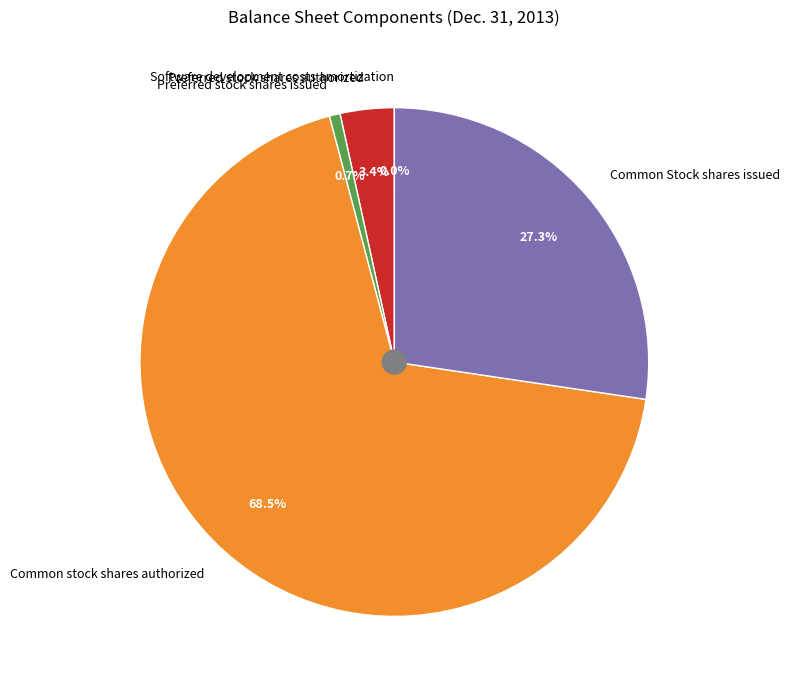

Which category has the biggest portion of the pie?

Common stock shares authorized